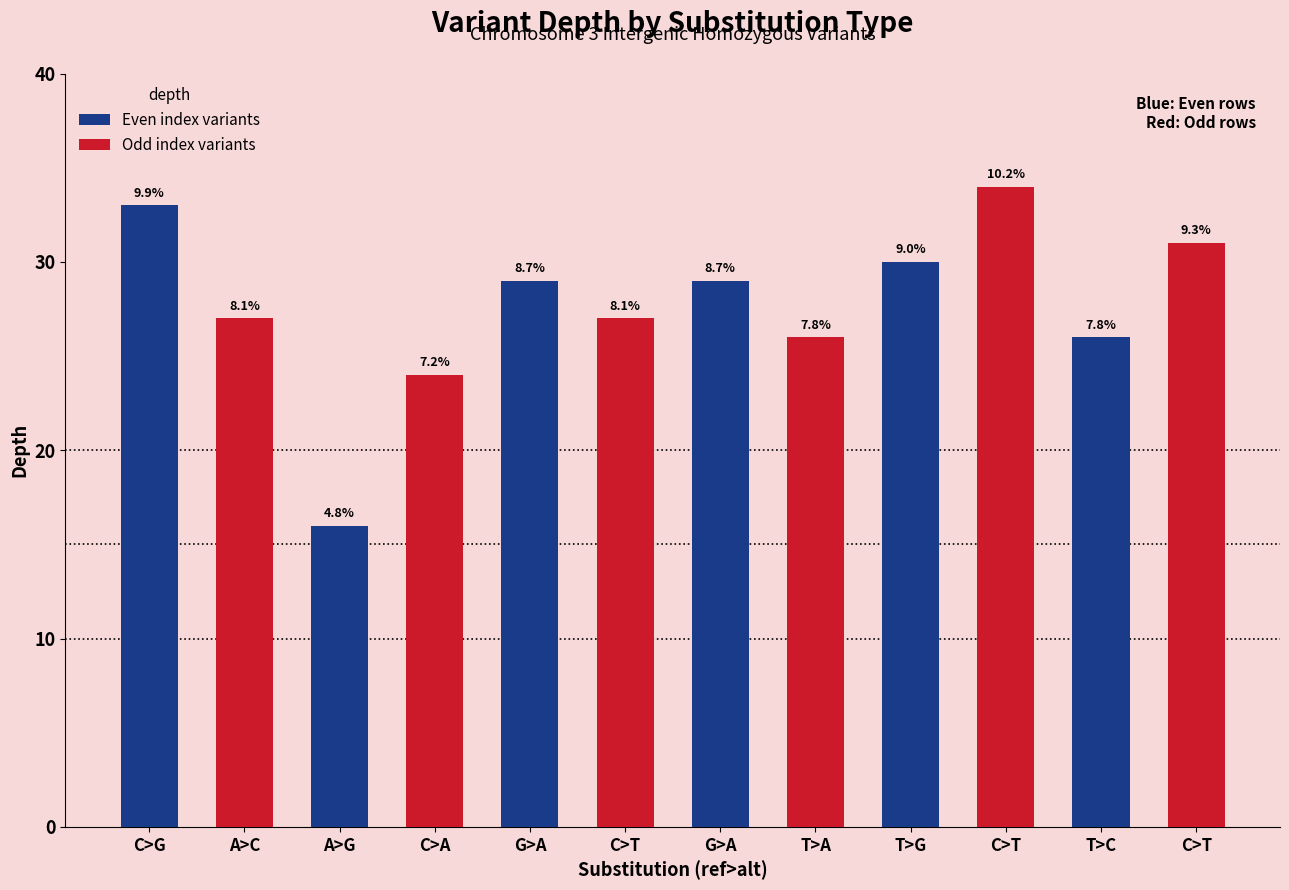

Does the chart contain any negative values?

No